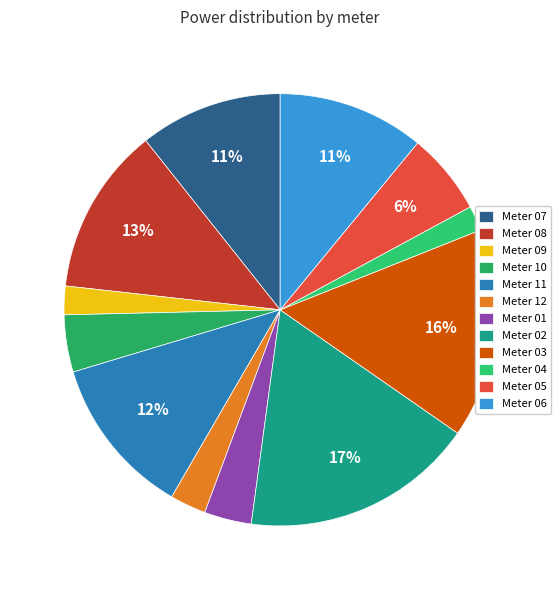

Count the number of slices in the pie.

12